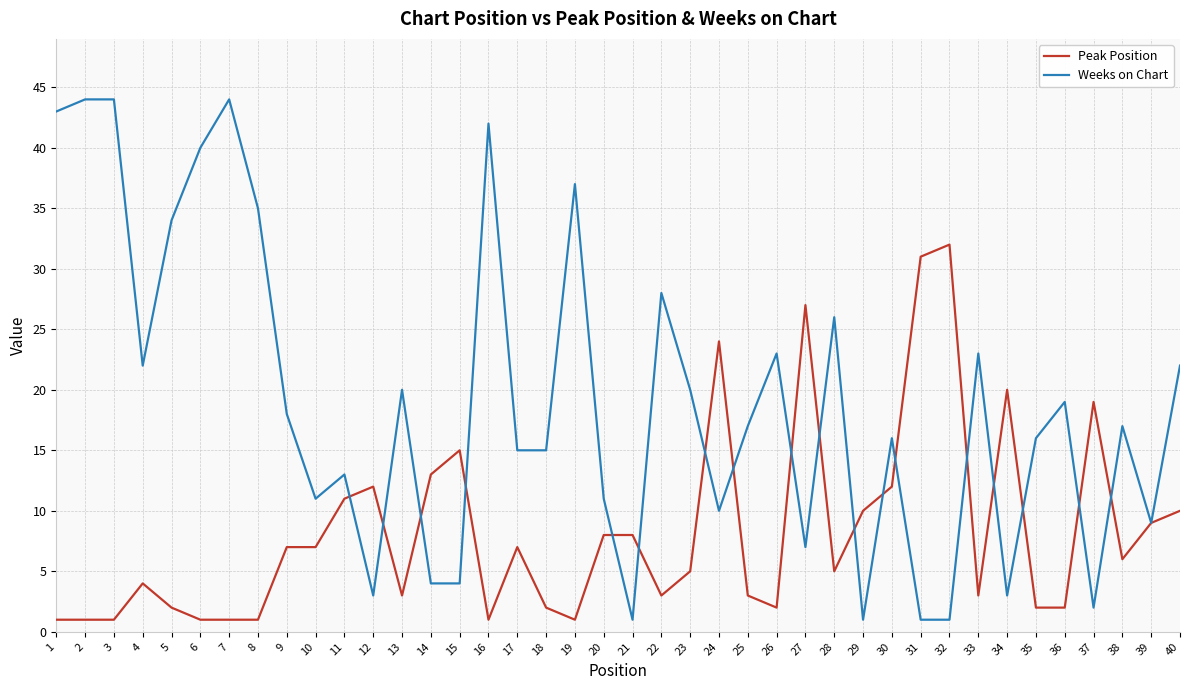

True or false: Weeks on Chart has a value of 25 at 38.

False